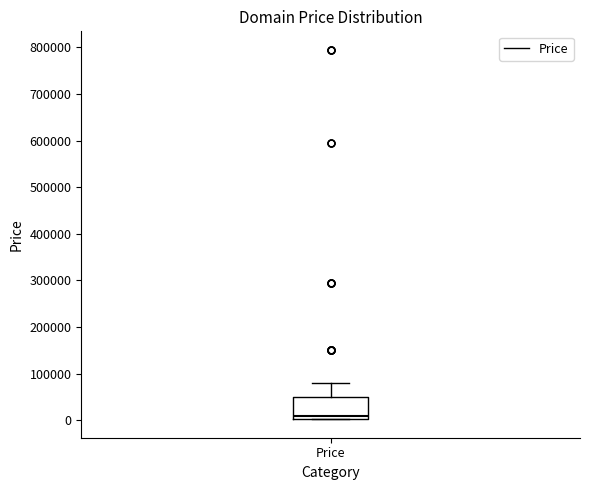

Where does the upper whisker of the box for Price end on the y-axis? The values are not printed on the chart, so give them approximately, as read against the axis.

80000